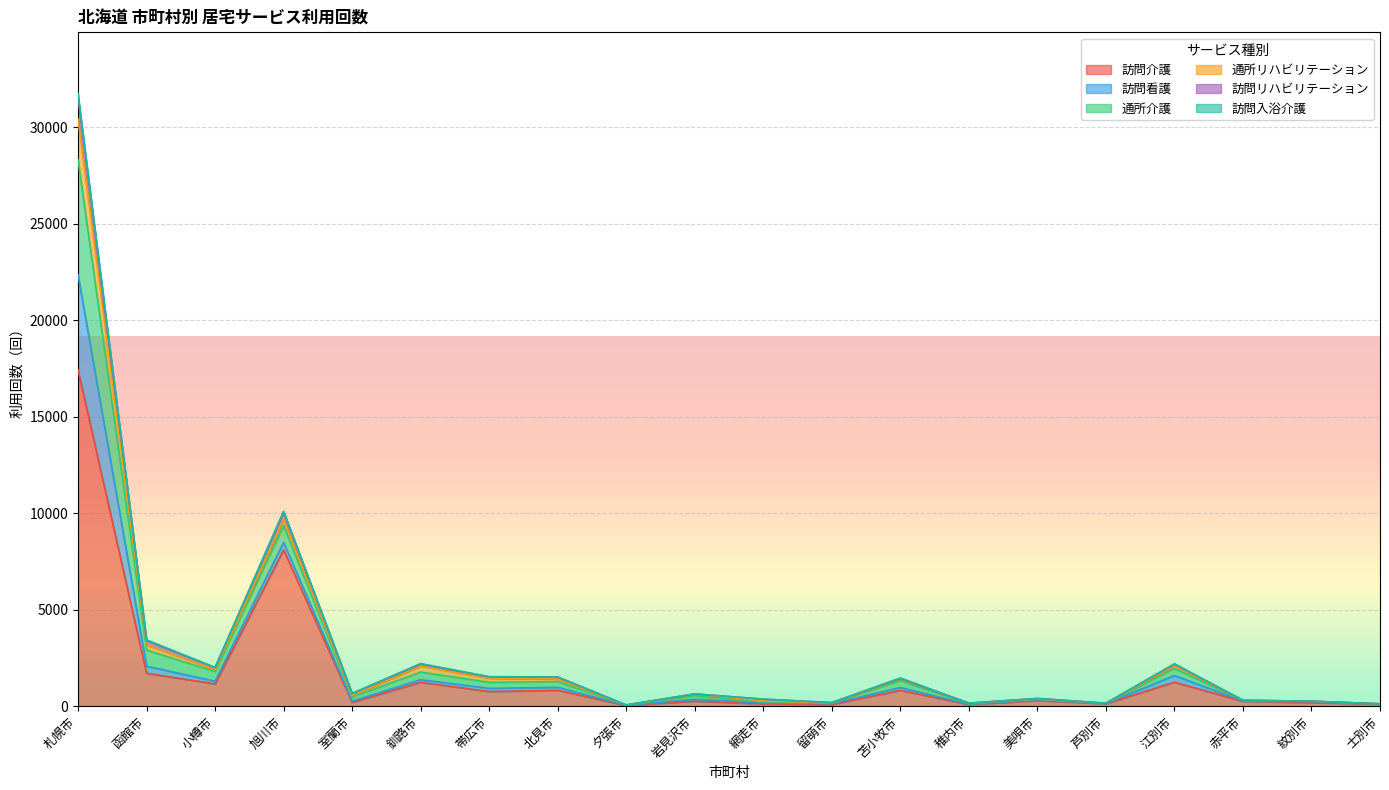

At which category is the sum across all series the highest?

札幌市